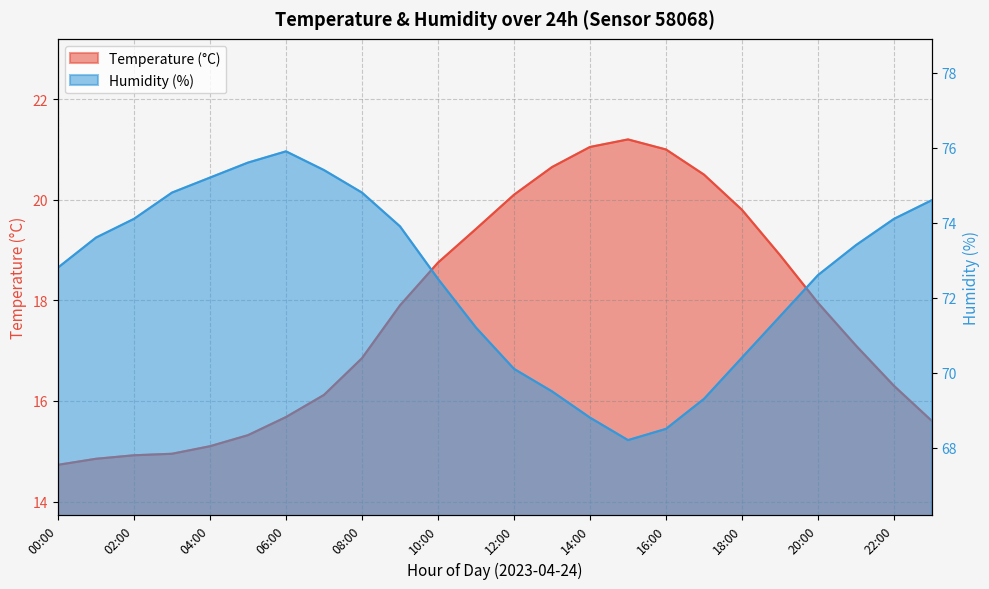

Is it true that temperature equals 6.8 at 22:00?

False